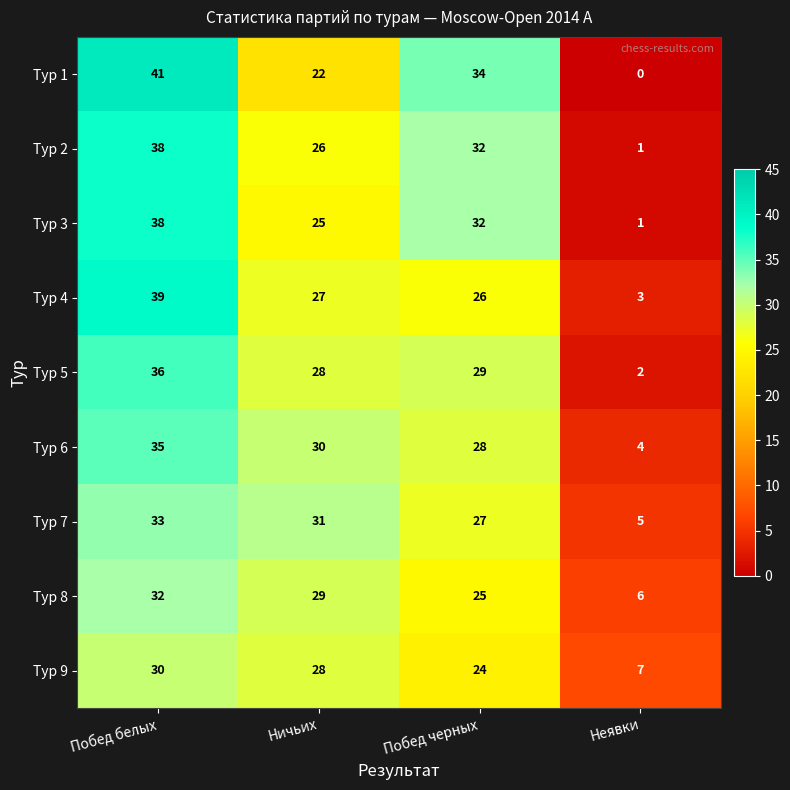

Which label corresponds to the largest value in the chart?

Побед белых